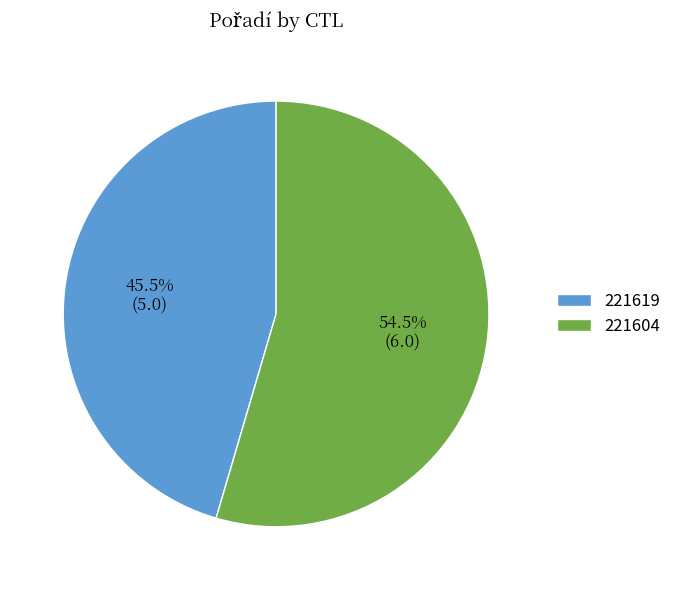

To the nearest percent, what is the difference between the largest and smallest slice percentages?

9%